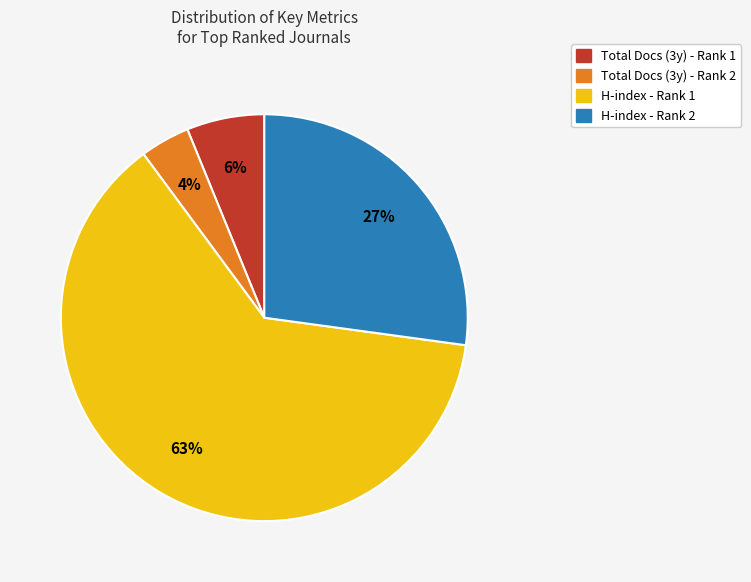

To the nearest percent, what is the combined percentage of H-index - Rank 1 and Total Docs (3y) - Rank 1?

69%